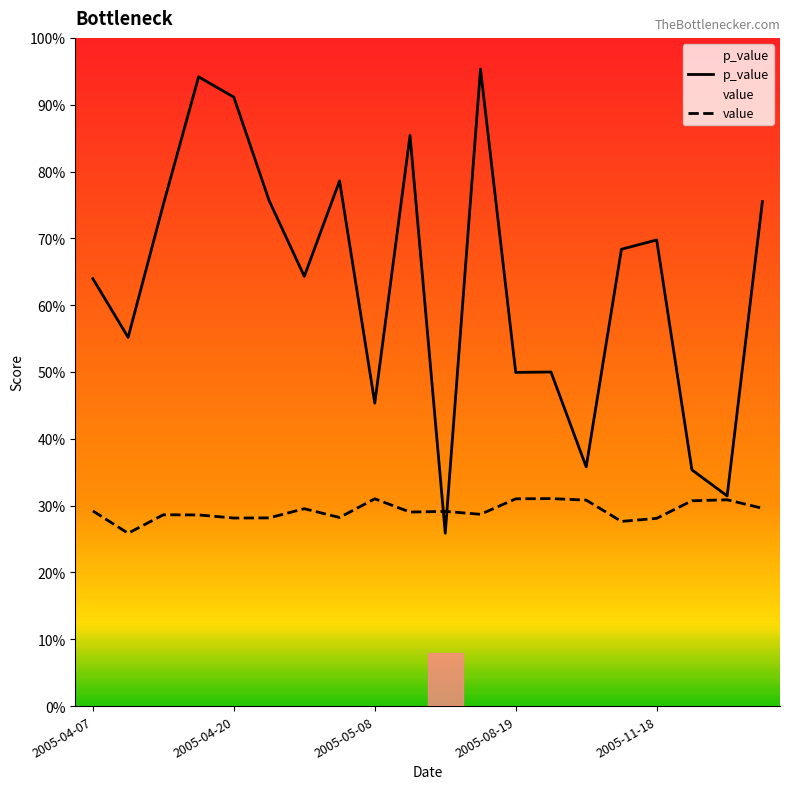

What is the total value across all series at 2005-11-24?

0.6